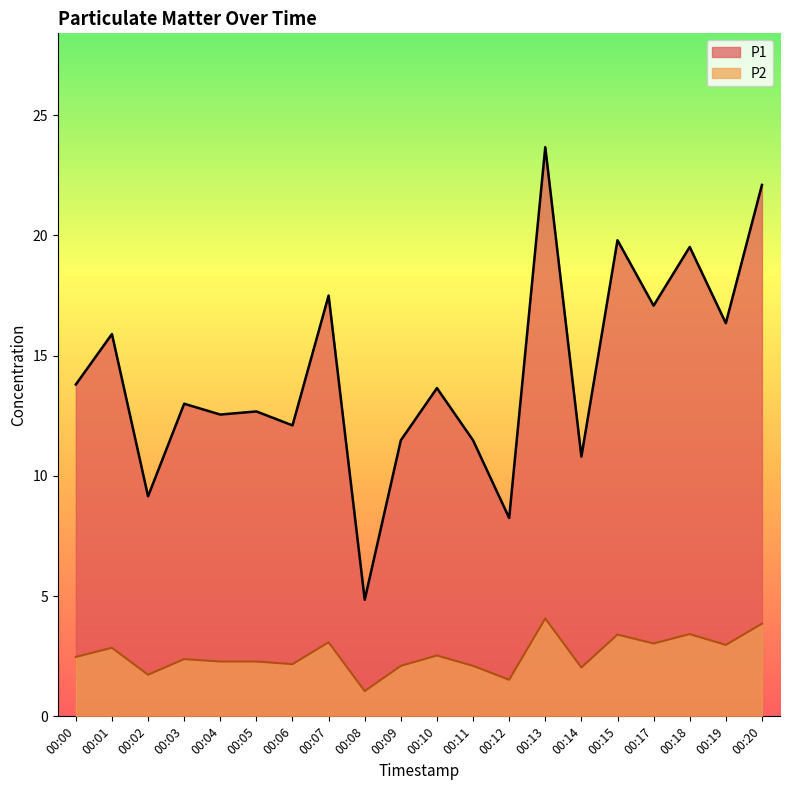

Reading left to right, extract all data points from this chart.

P1: 13.8	15.9	9.2	13.0	12.6	12.7	12.1	17.5	4.8	11.5	13.7	11.5	8.2	23.7	10.8	19.8	17.1	19.5	16.4	22.1
P2: 2.5	2.9	1.7	2.4	2.3	2.3	2.2	3.1	1.1	2.1	2.5	2.1	1.5	4.1	2.0	3.4	3.0	3.4	3.0	3.9